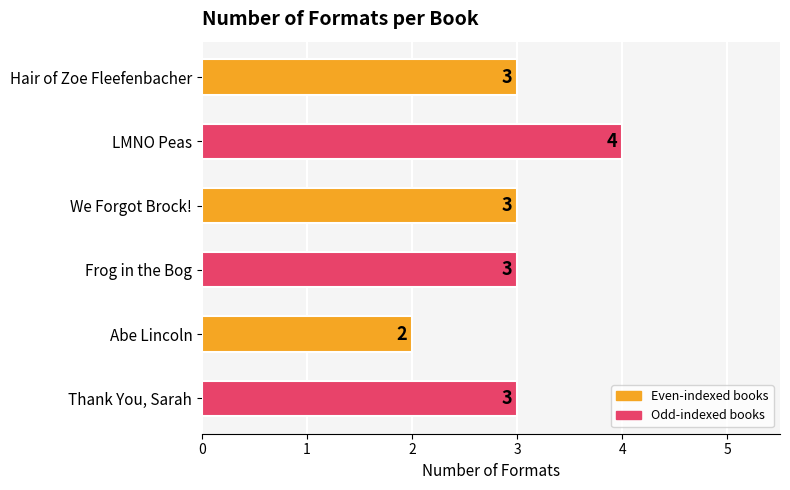

What is the average value?

3